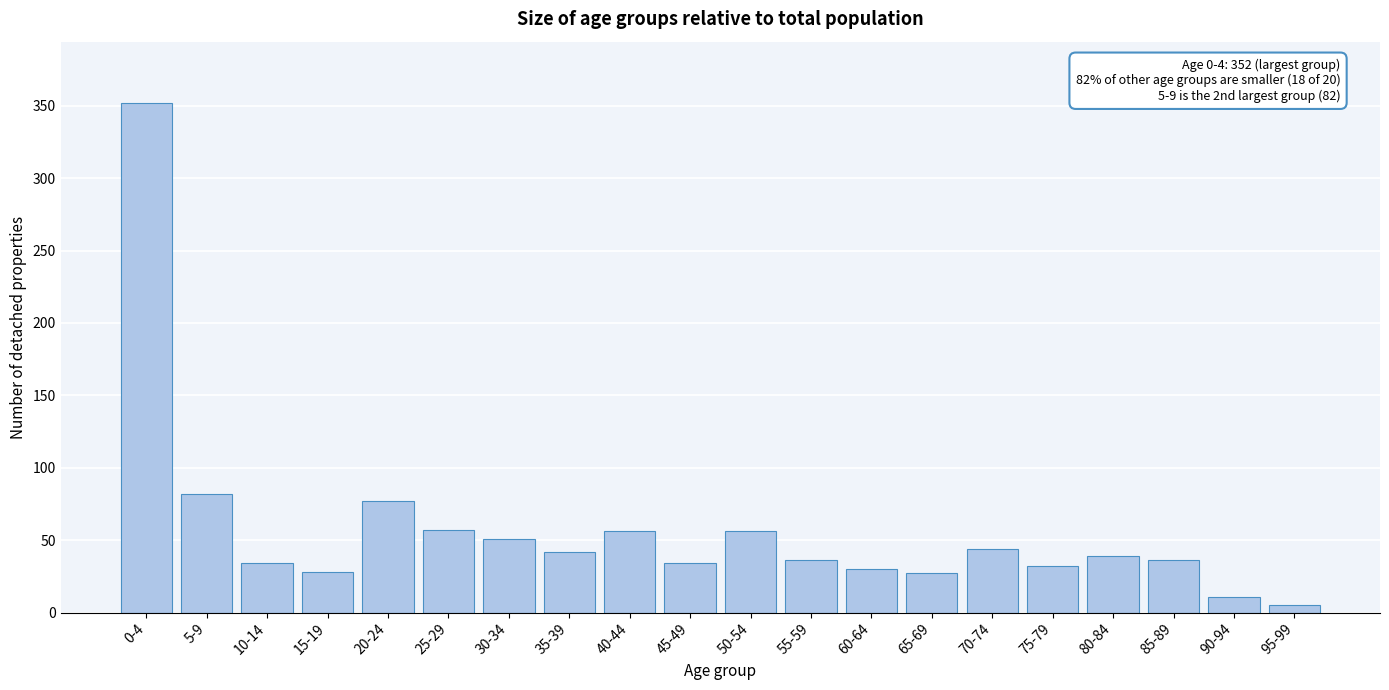

True or false: the data shows 99 at 40-44.

False